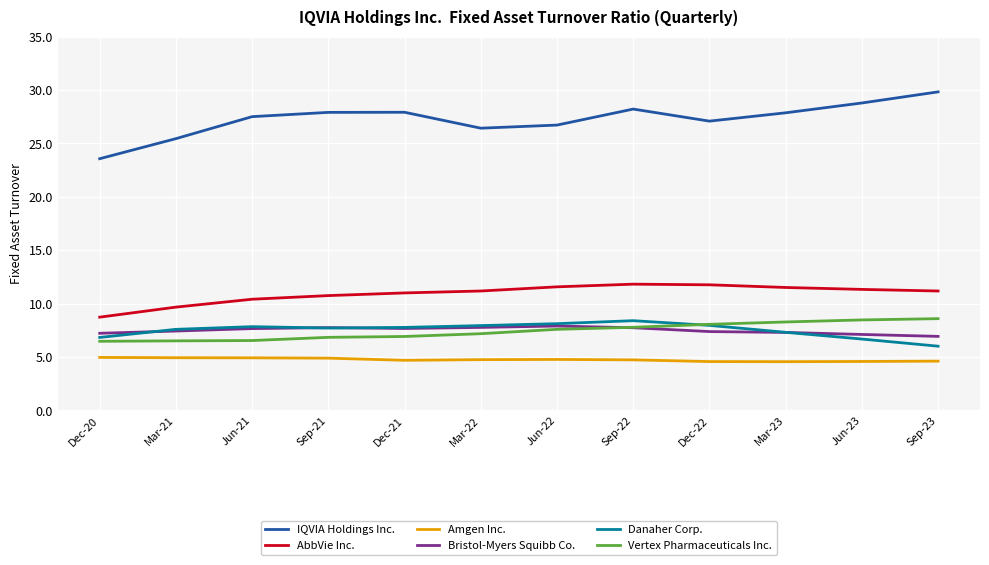

What position from the left is Jun-21?

3